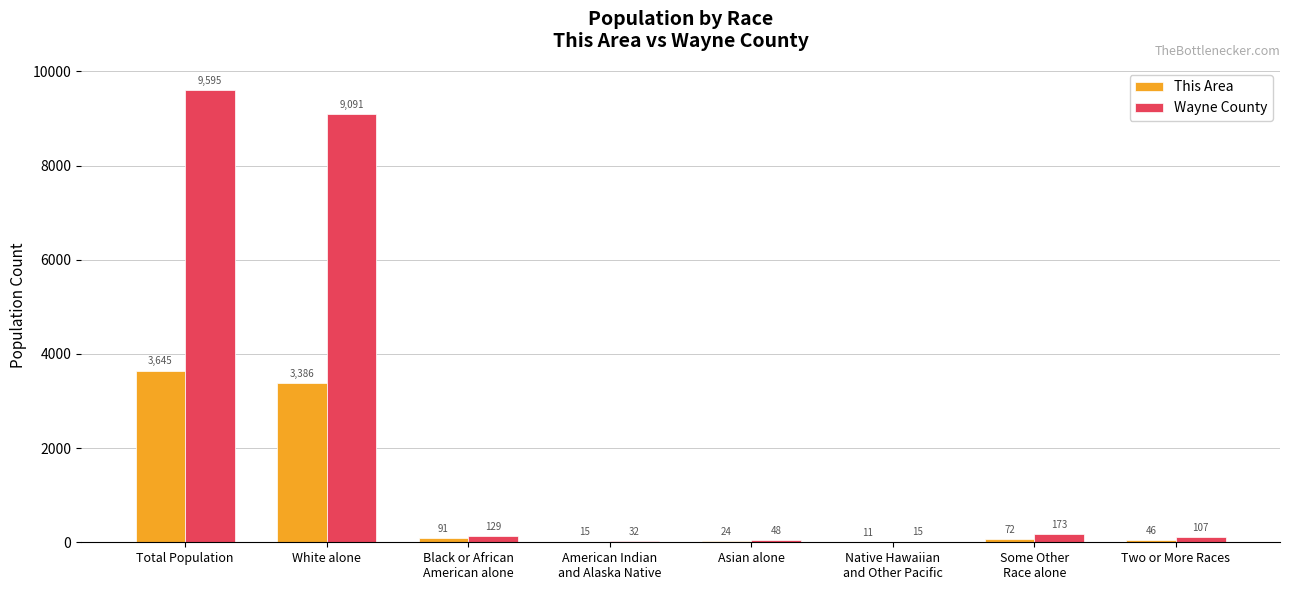

Where is This Area nearest to the value 1828?

White alone